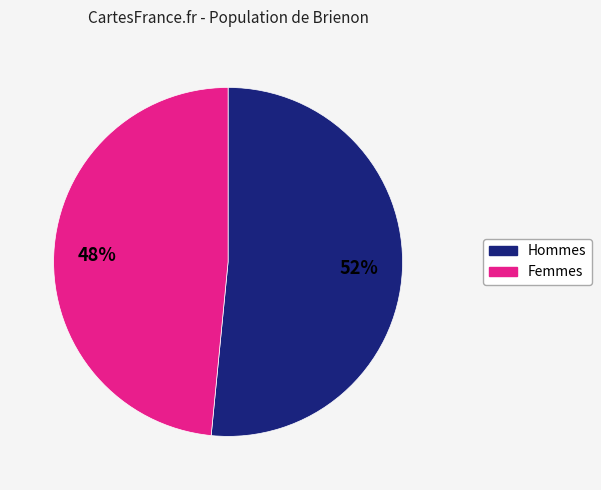

How many segments does this pie chart have?

2